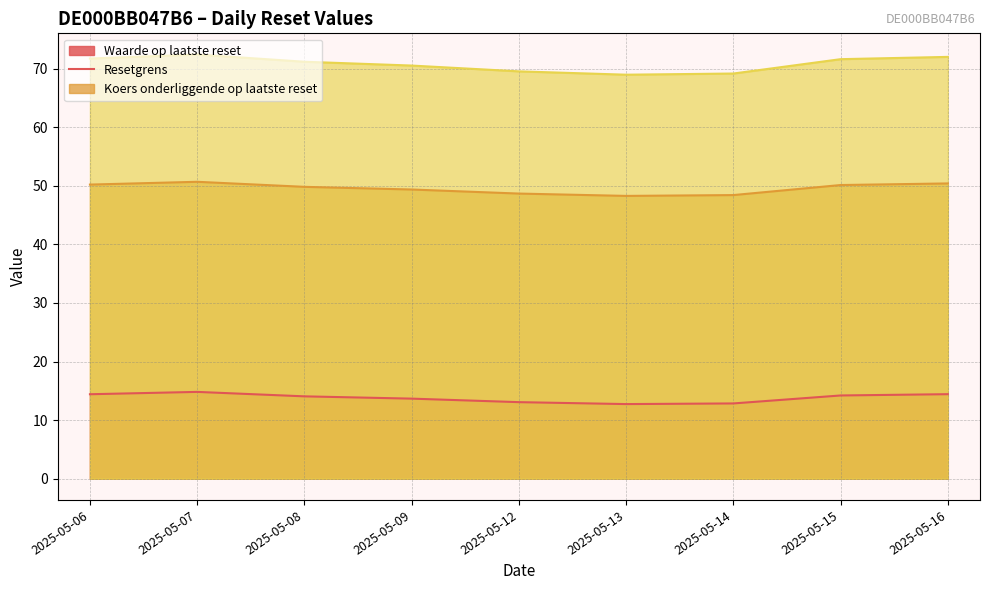

What is the difference between the highest and lowest values at 2025-05-16?

57.6